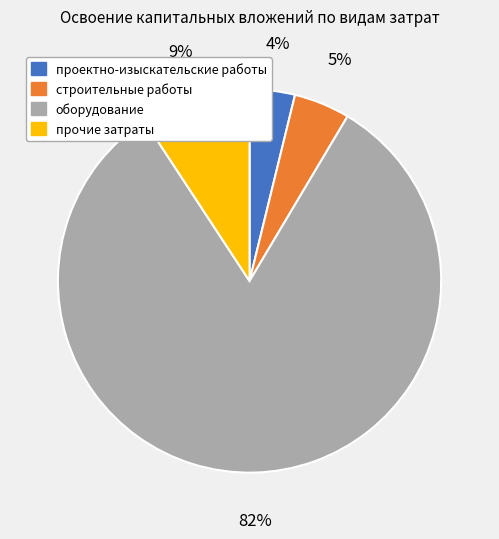

Between оборудование and проектно-изыскательские работы, which is larger?

оборудование